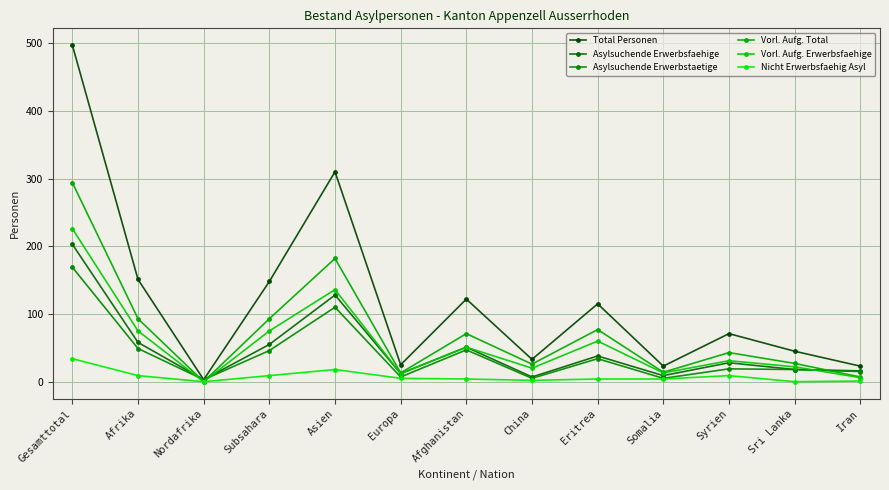

How many positive values does the Vorl. Aufg. Erwerbsfaehige series have?

12